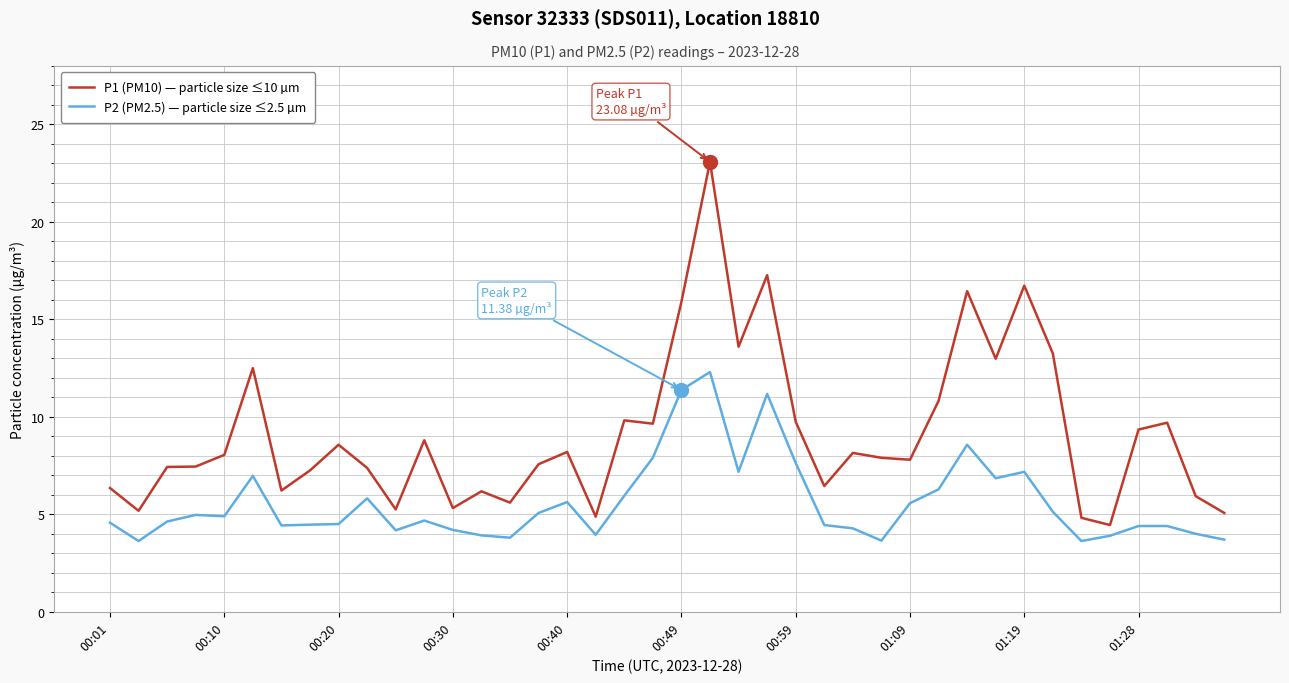

What is the difference between the maximum and second lowest values in the P1 (PM10) — particle size ≤10 µm series?

18.3